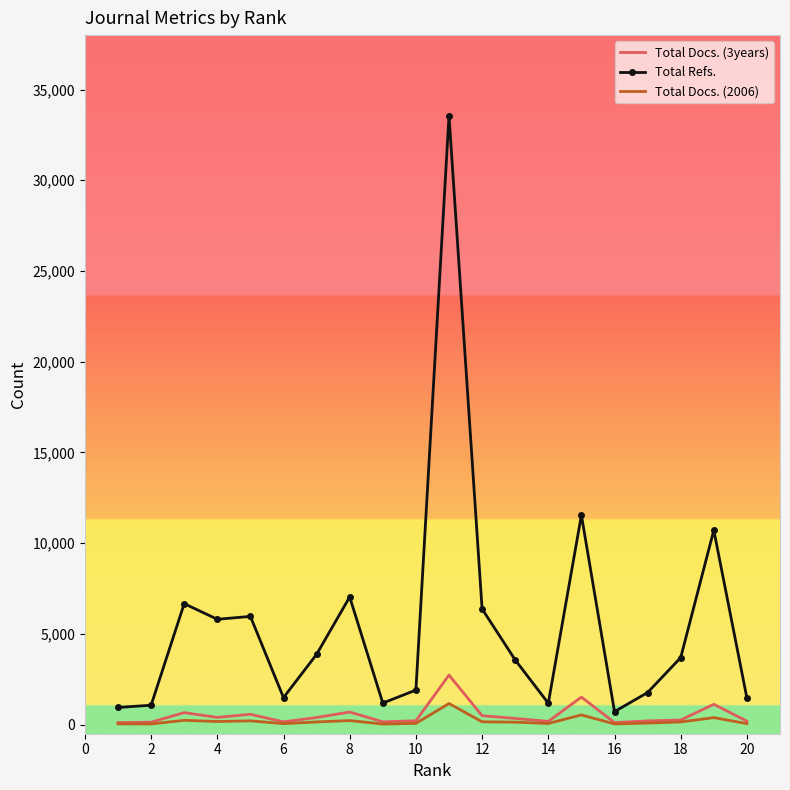

Which series has the largest total across all categories?

Total Refs.